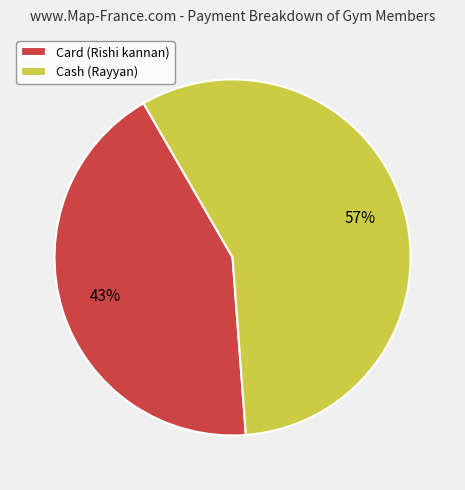

Is there any slice that represents more than half of the pie?

Yes